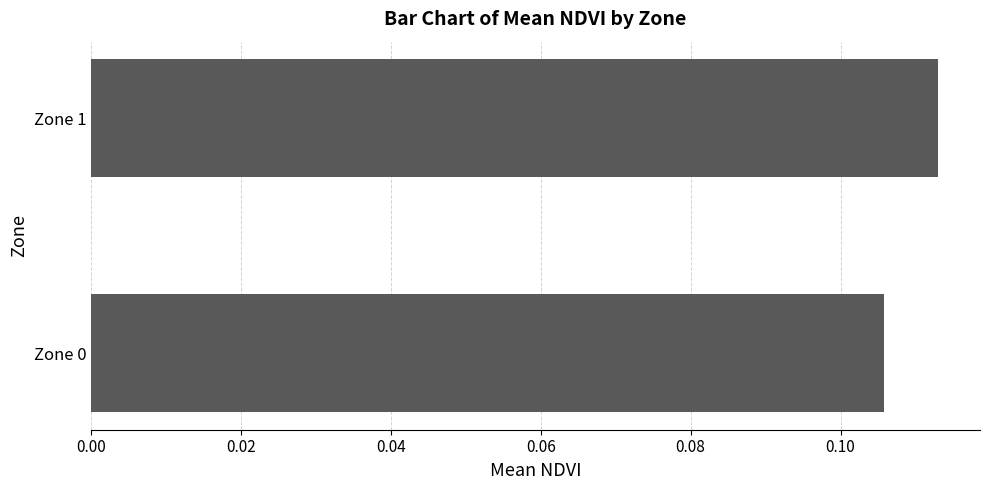

Rank the categories by value from highest to lowest.

Zone 1, Zone 0